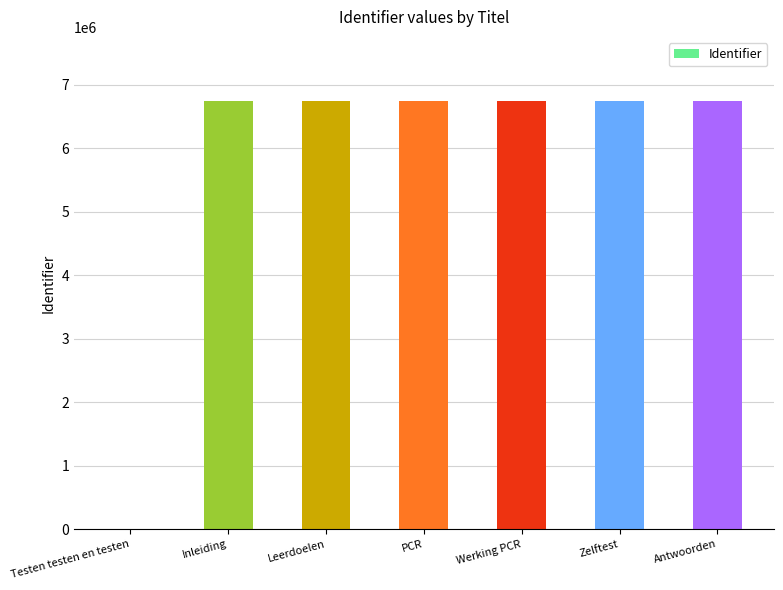

What is the approximate value at Leerdoelen?

6742313